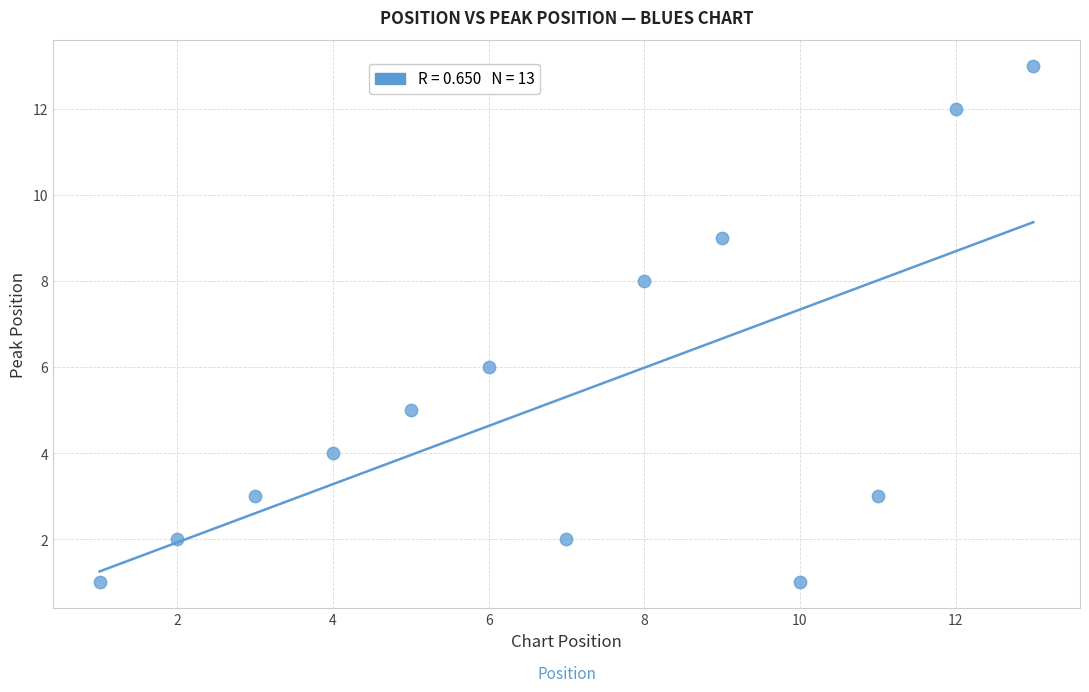

What is the range of Y values (max minus min)?

12